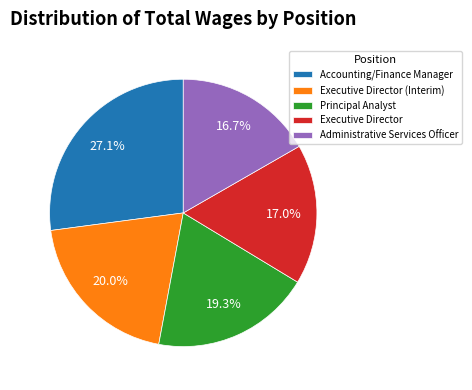

How many segments does this pie chart have?

5